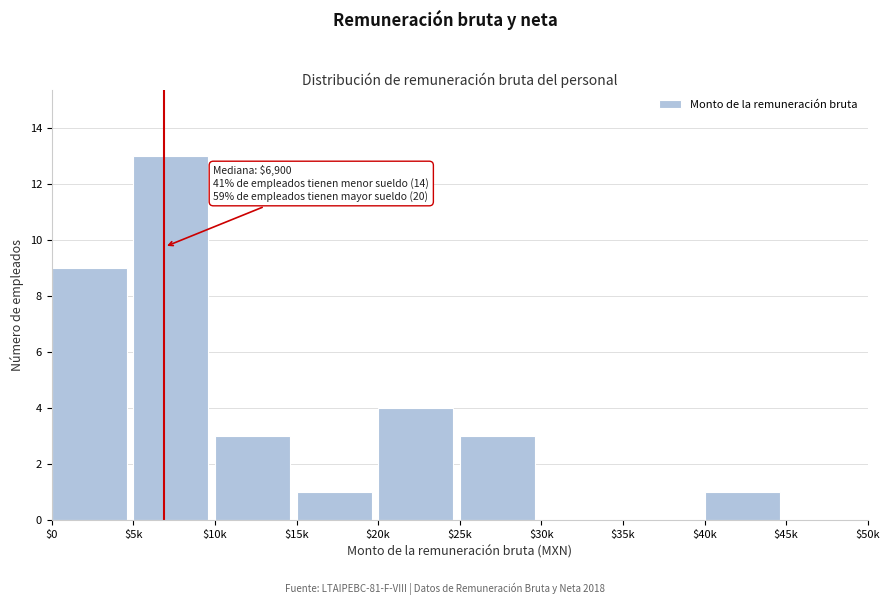

What is the sum of all values?

34